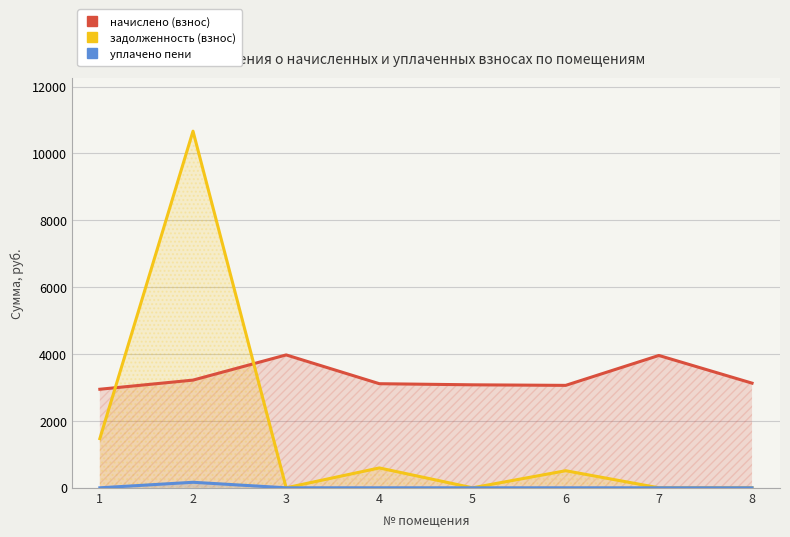

How many lines are shown in the chart?

3